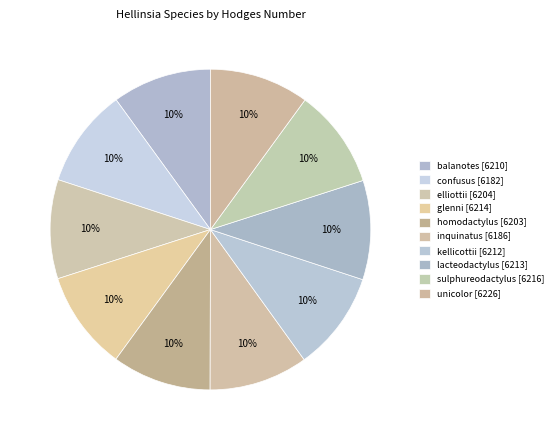

Count the number of slices in the pie.

10